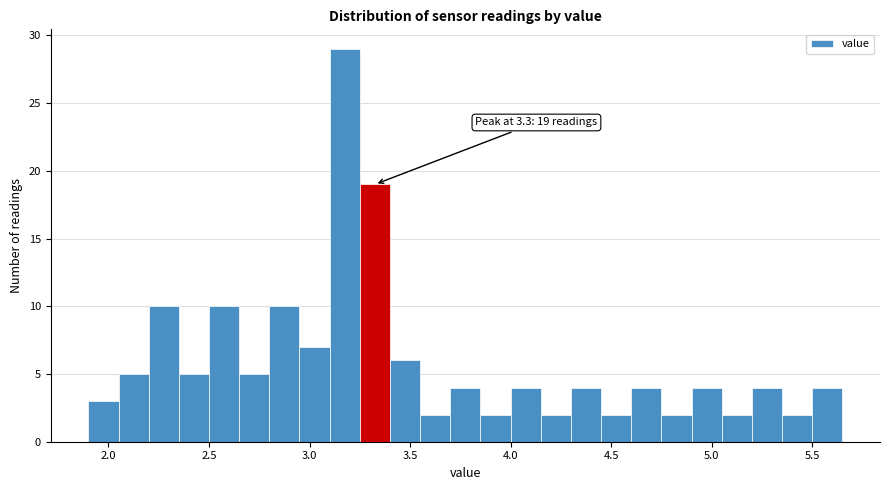

Around what value on the x-axis is the tallest bar? Give the approximate position of its centre, as read against the axis.

3.20